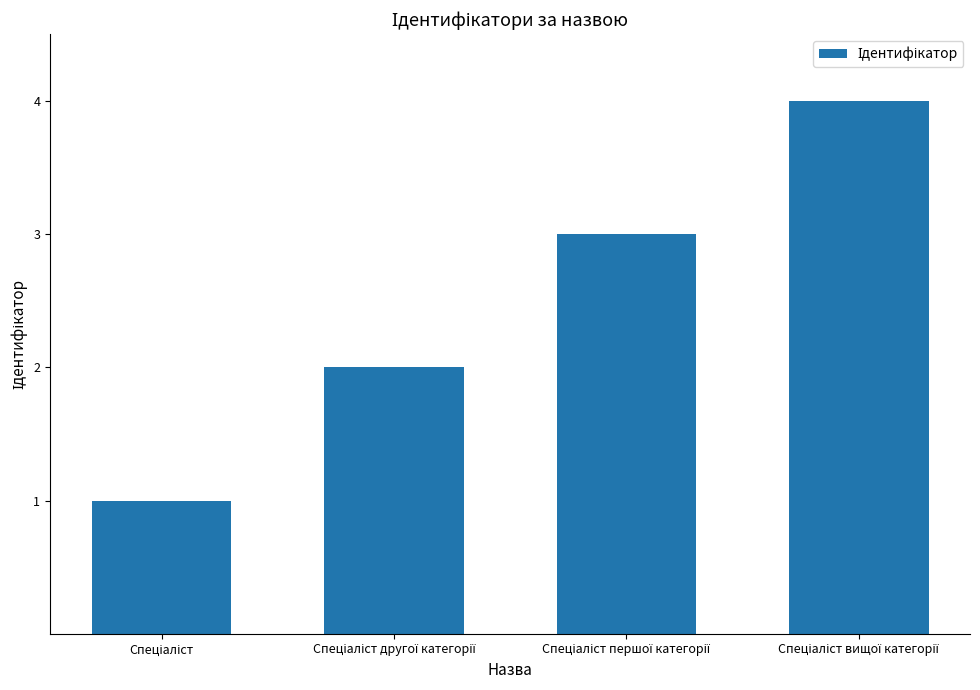

What is the difference between the maximum and minimum values?

3